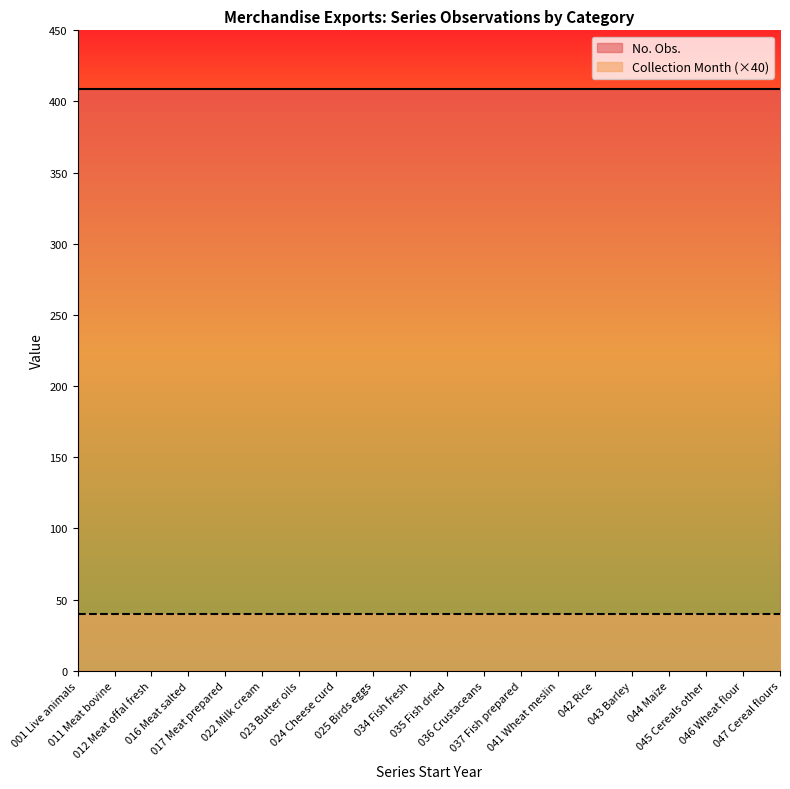

List the labels in order of No. Obs. value, largest first.

001 Live animals, 011 Meat bovine, 012 Meat offal fresh, 016 Meat salted, 017 Meat prepared, 022 Milk cream, 023 Butter oils, 024 Cheese curd, 025 Birds eggs, 034 Fish fresh, 035 Fish dried, 036 Crustaceans, 037 Fish prepared, 041 Wheat meslin, 042 Rice, 043 Barley, 044 Maize, 045 Cereals other, 046 Wheat flour, 047 Cereal flours